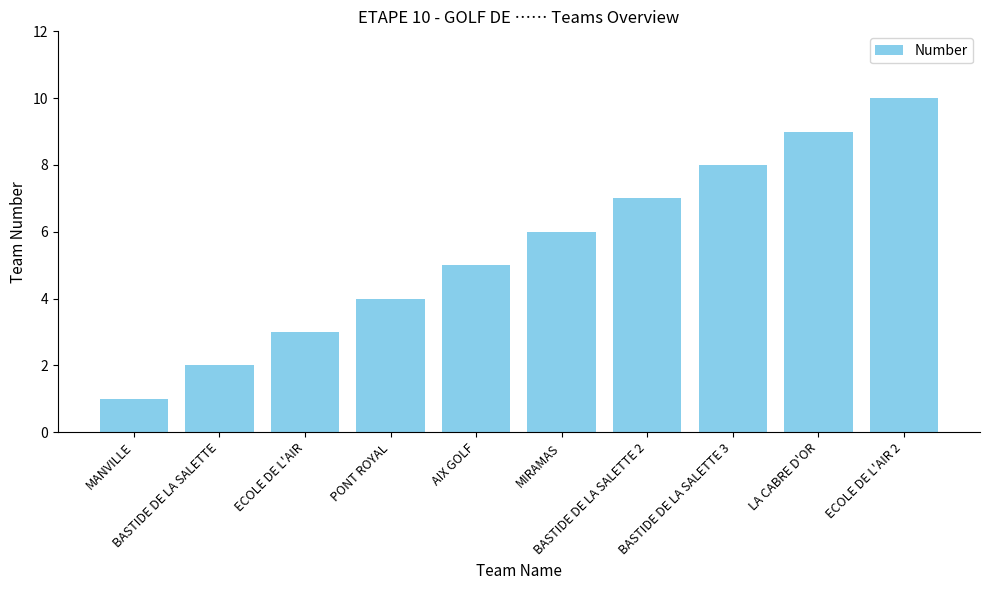

At which category does the chart reach its minimum across all series?

MANVILLE